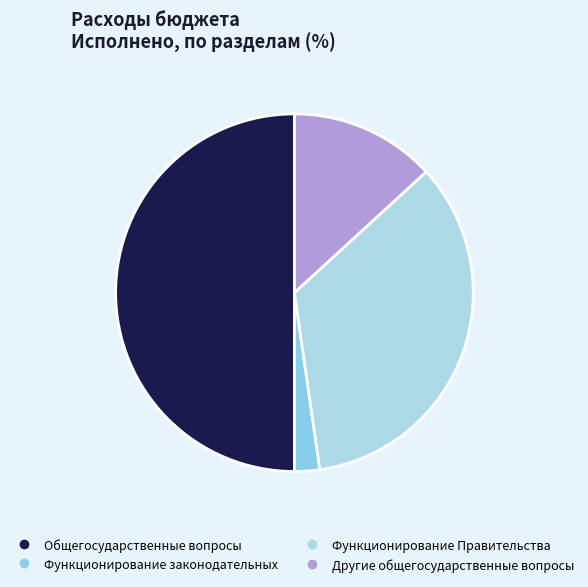

Count the number of slices in the pie.

4